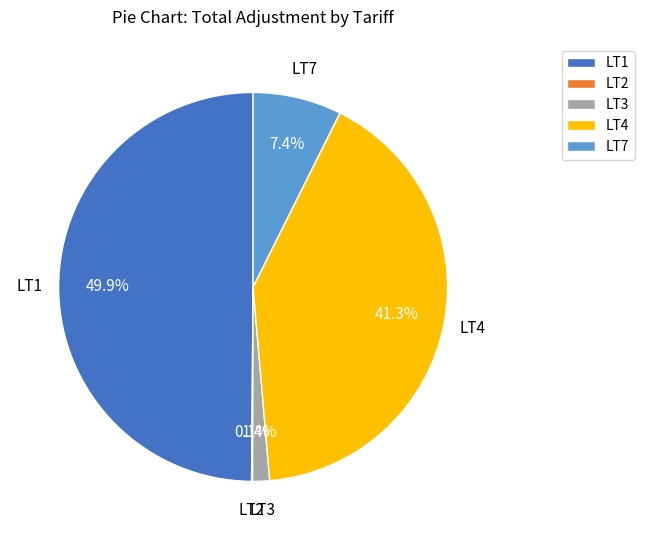

The LT7 slice represents 21% of the pie. True or false?

False